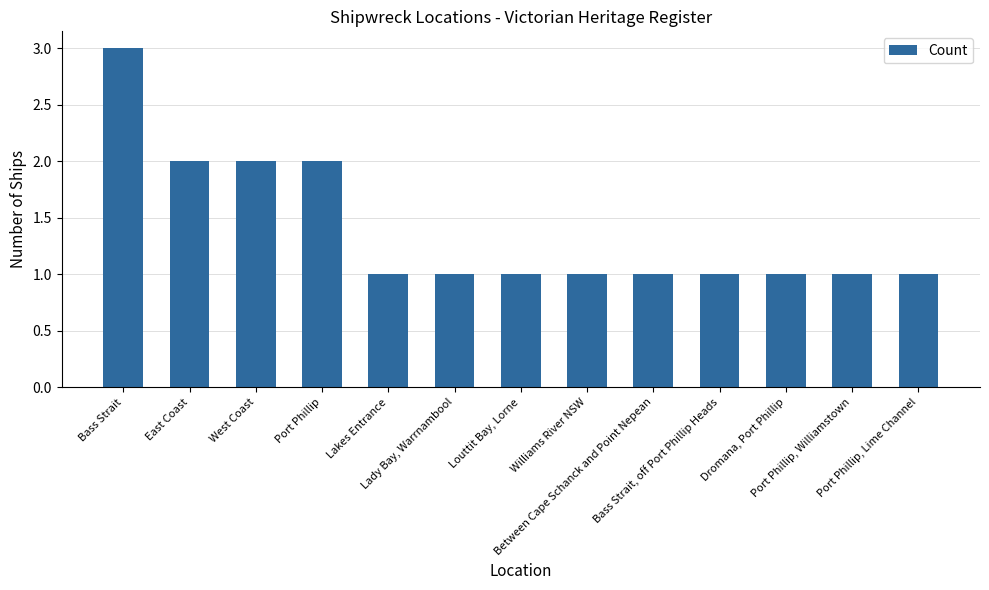

What is the difference between the maximum and second lowest values?

2